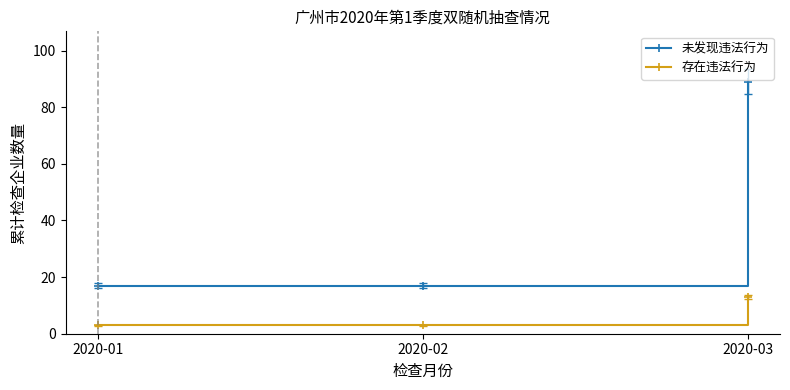

Count the 存在违法行为 values in the range 3 to 13.

3